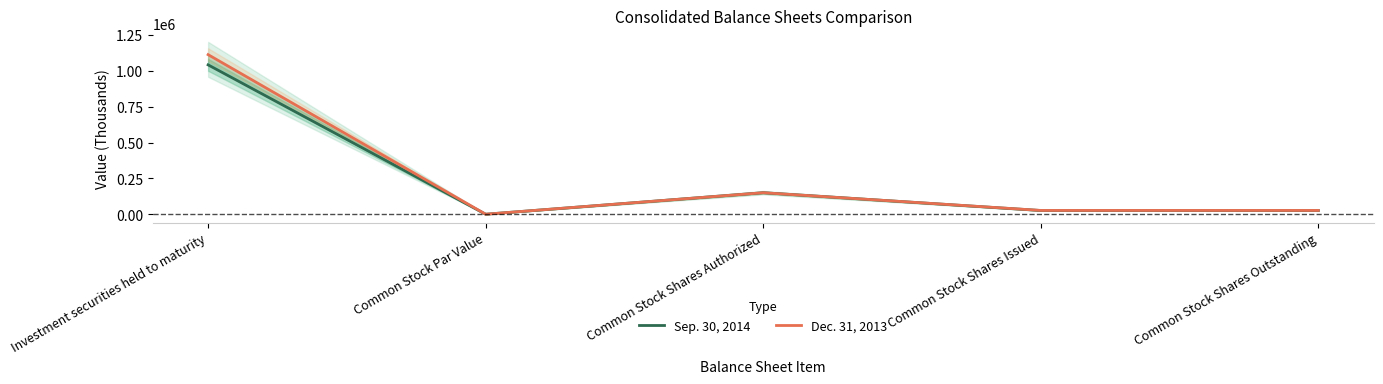

What position from the left is Common Stock Shares Authorized?

3